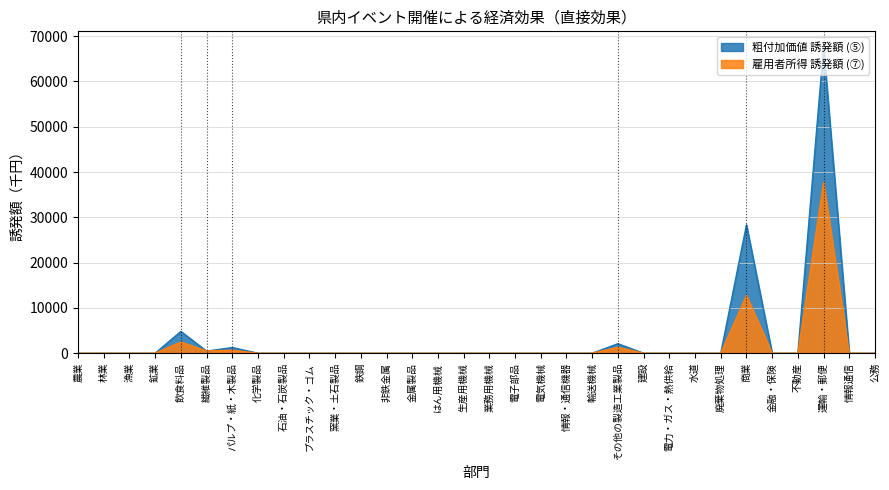

After their last crossing, which series has the higher values: 雇用者所得 誘発額 (⑦) or 粗付加価値 誘発額 (⑤)?

粗付加価値 誘発額 (⑤)